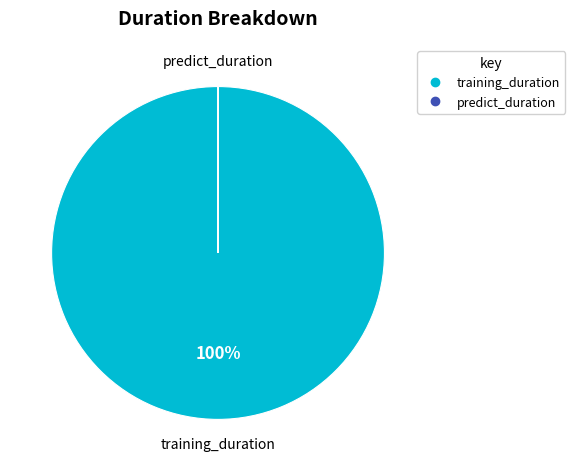

Is it true that training_duration is 100% of the pie?

True